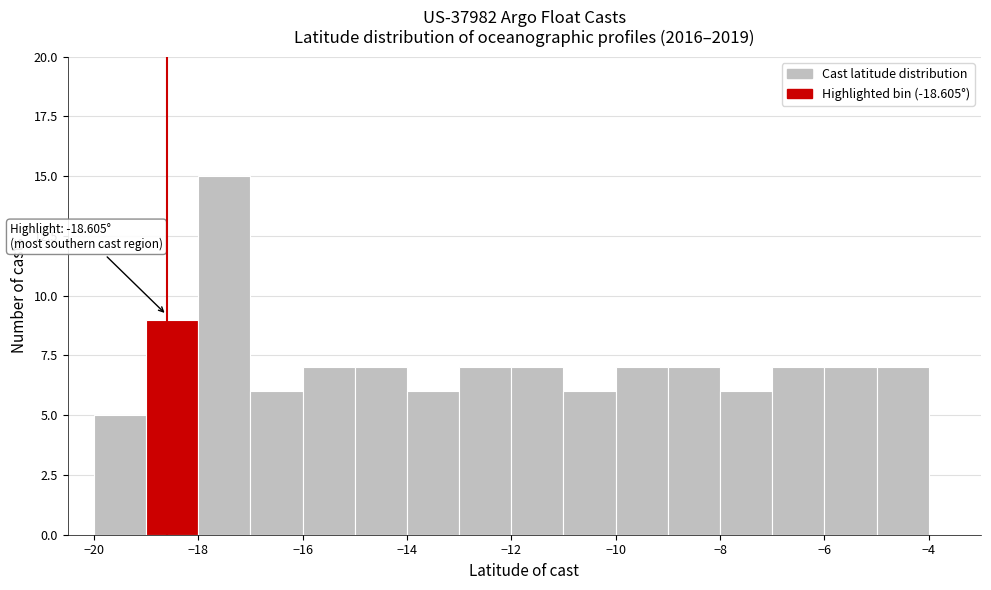

Which range on the x-axis has the tallest bar?

-18 to -17